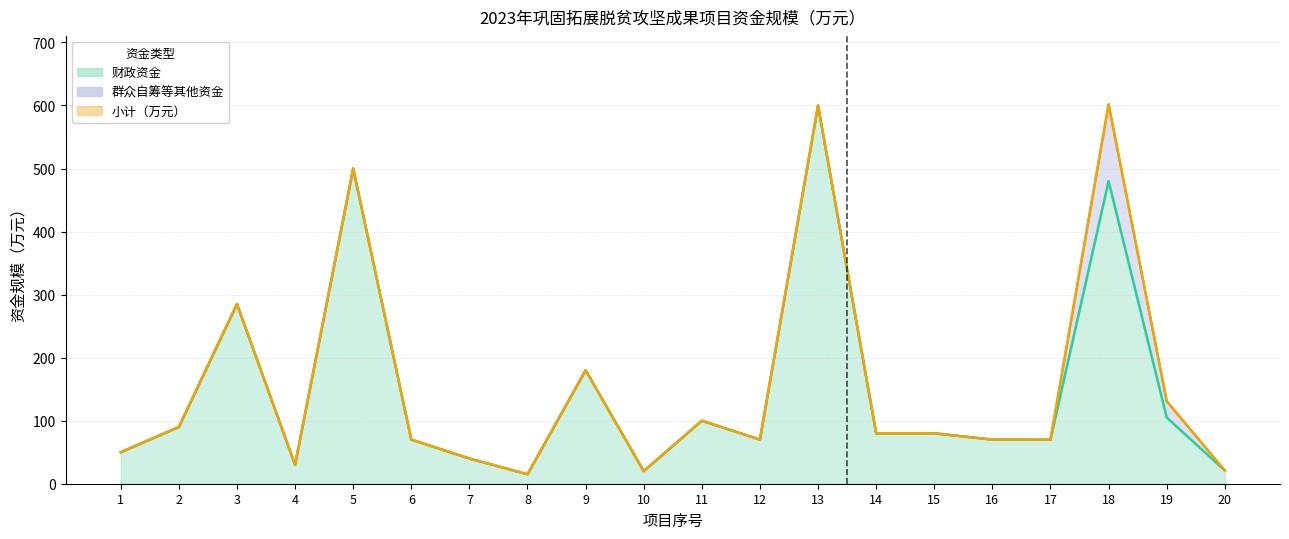

Does the chart display data point markers on the line(s)?

No